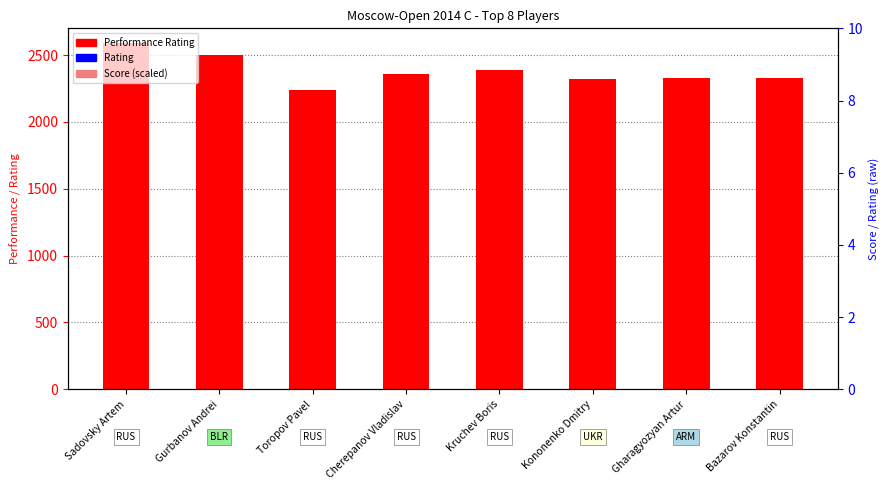

At which category is the sum across all series the highest?

Sadovsky Artem